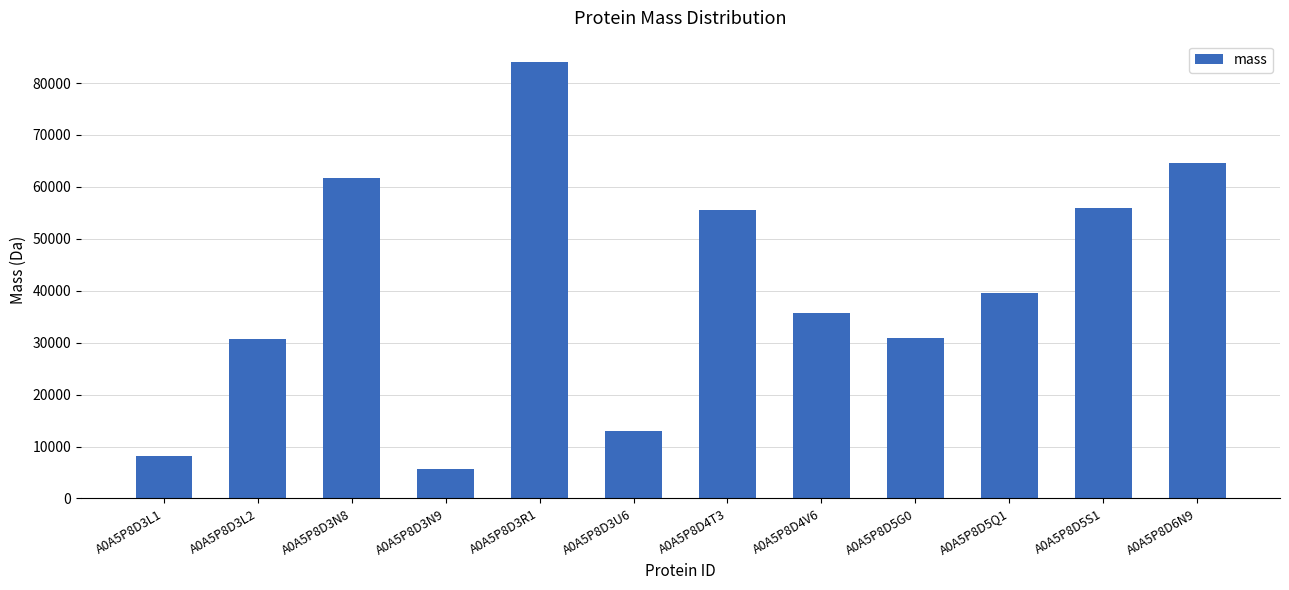

Which has a higher value, A0A5P8D3N8 or A0A5P8D3L1?

A0A5P8D3N8